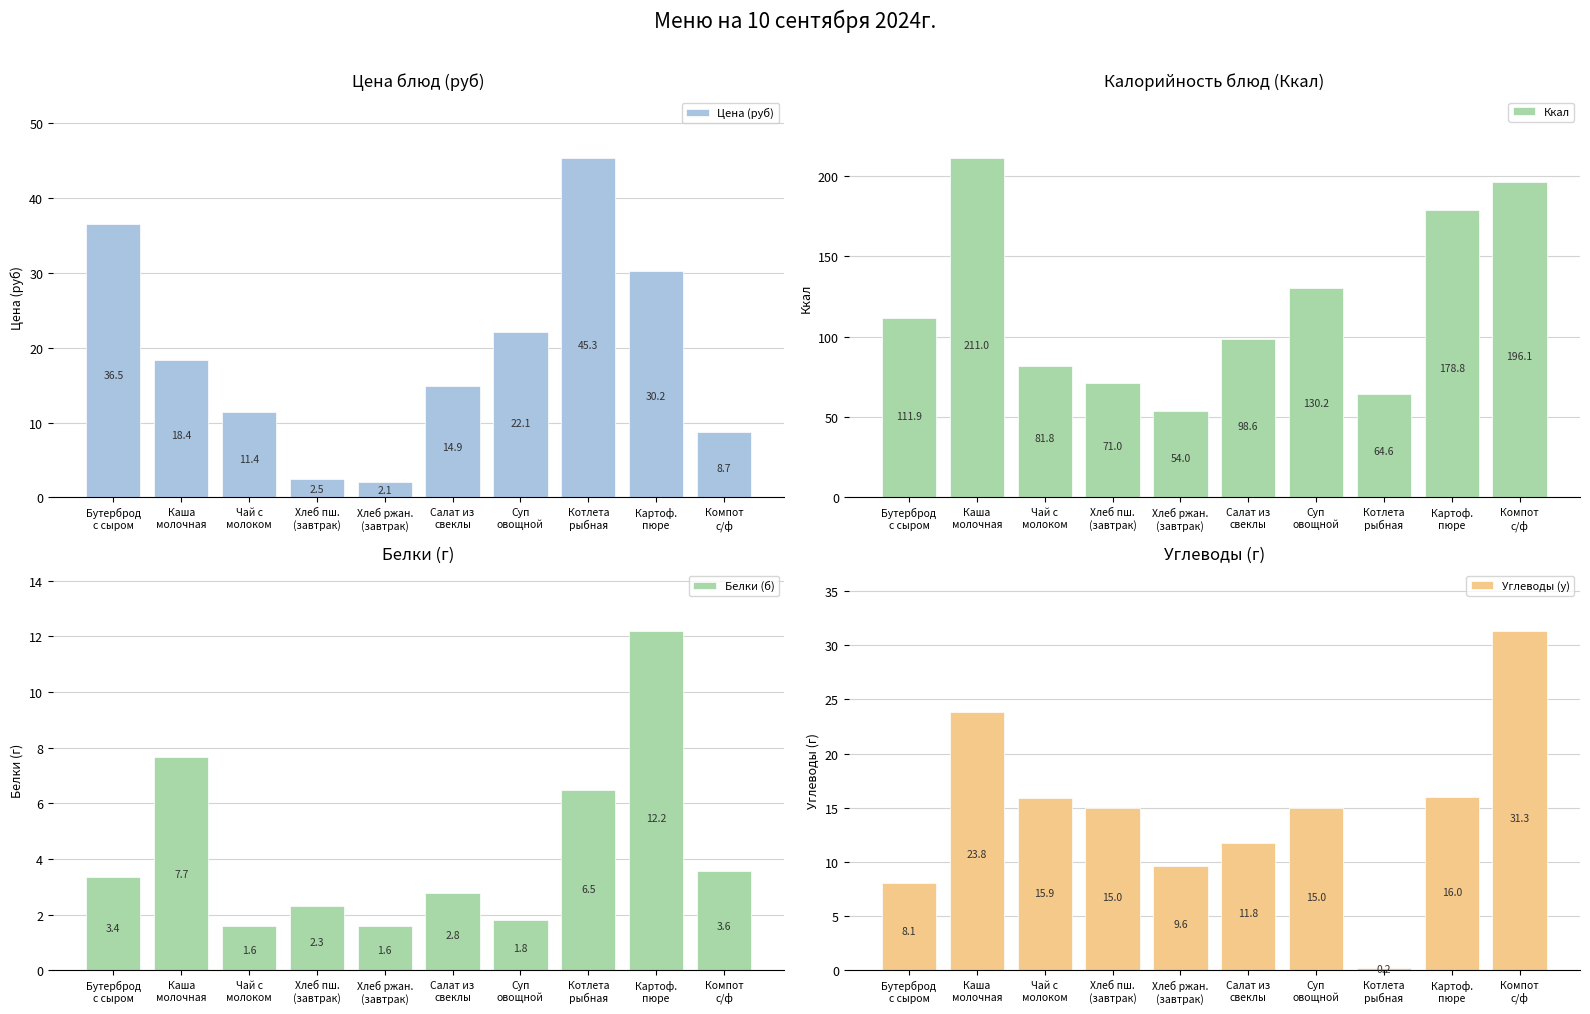

List the labels in order of Углеводы (у) value, smallest first.

Котлета
рыбная, Бутерброд
с сыром, Хлеб ржан.
(завтрак), Салат из
свеклы, Хлеб пш.
(завтрак), Суп
овощной, Чай с
молоком, Картоф.
пюре, Каша
молочная, Компот
с/ф